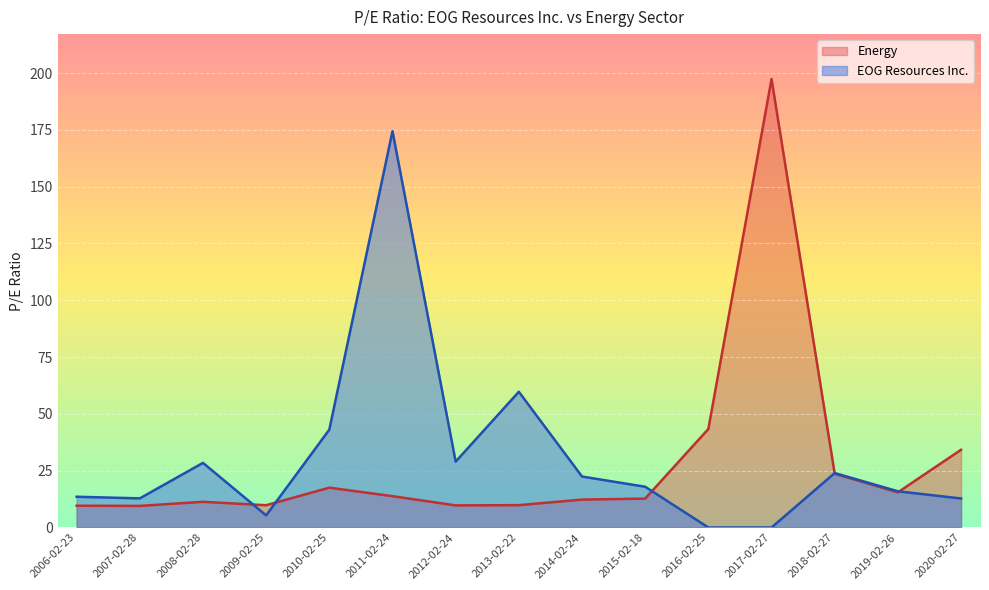

How many data points in EOG Resources Inc. are less than 17?

7